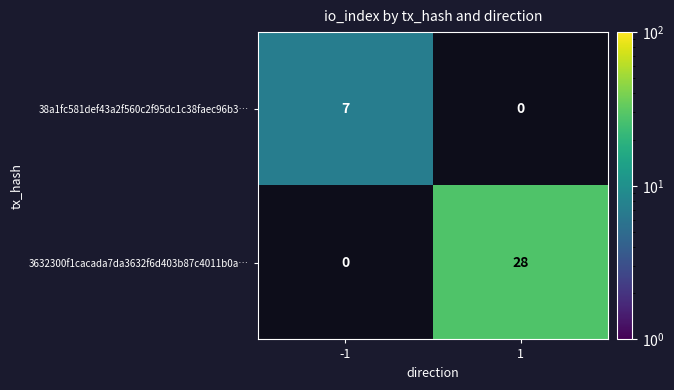

The value of 38a1fc581def43a2f560c2f95dc1c38faec96b3… at -1 is 3. True or false?

False